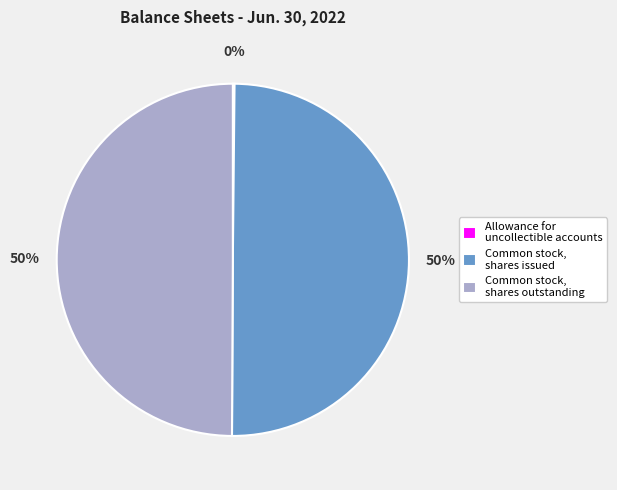

To the nearest percent, what is the difference between the largest and smallest slice percentages?

50%